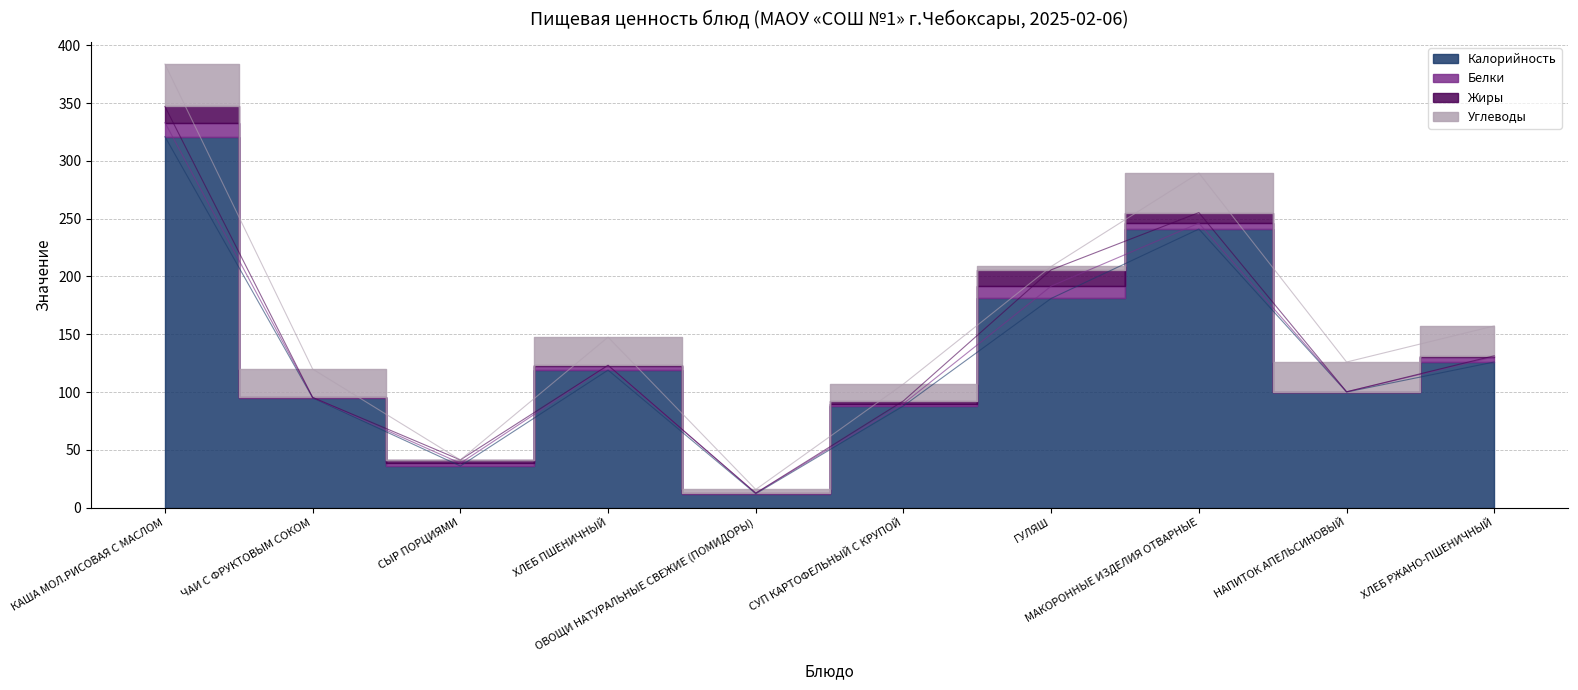

Reading left to right, what are all the values shown in this chart?

Калорийность: 321.0	95.0	36.0	119.0	12.0	88.0	181.0	241.0	100.0	126.0
Белки: 12.2	0.3	2.5	3.8	0.5	2.0	10.6	5.1	0.2	4.5
Жиры: 13.9	0.0	2.9	0.4	0.1	2.4	14.1	9.2	0.0	0.9
Углеводы: 36.6	24.5	0.0	24.3	3.1	14.6	2.9	34.2	25.7	25.8